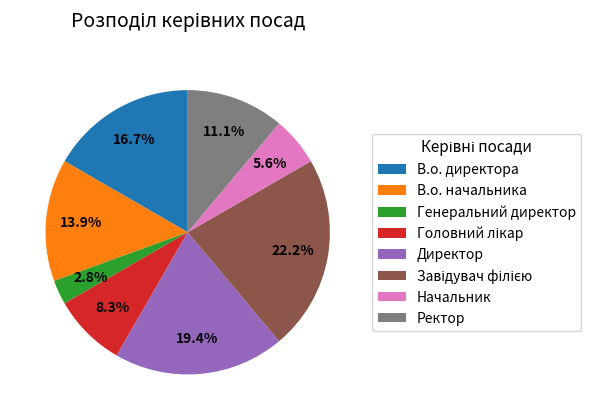

What portion of the pie excludes Ректор?

88.9%